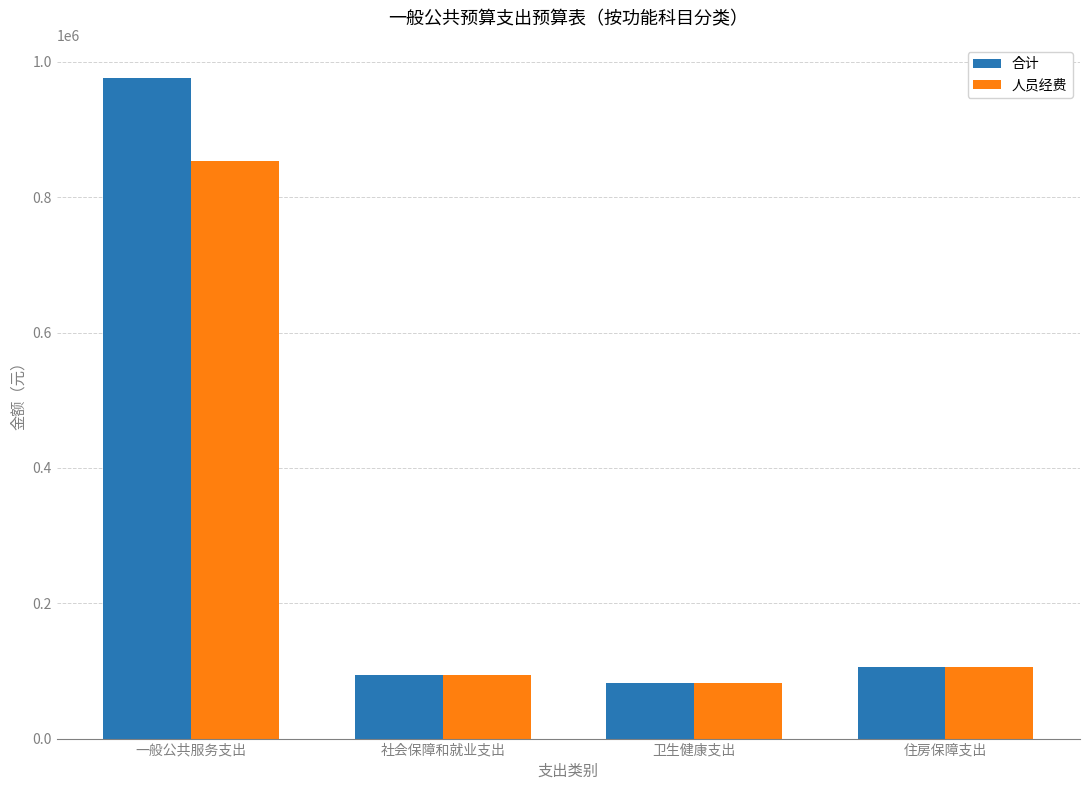

Reading left to right, what are all the values shown in this chart?

合计: 一般公共服务支出=976342.1	社会保障和就业支出=93327.4	卫生健康支出=81931.9	住房保障支出=106044.0
人员经费: 一般公共服务支出=852786.1	社会保障和就业支出=93327.4	卫生健康支出=81931.9	住房保障支出=106044.0